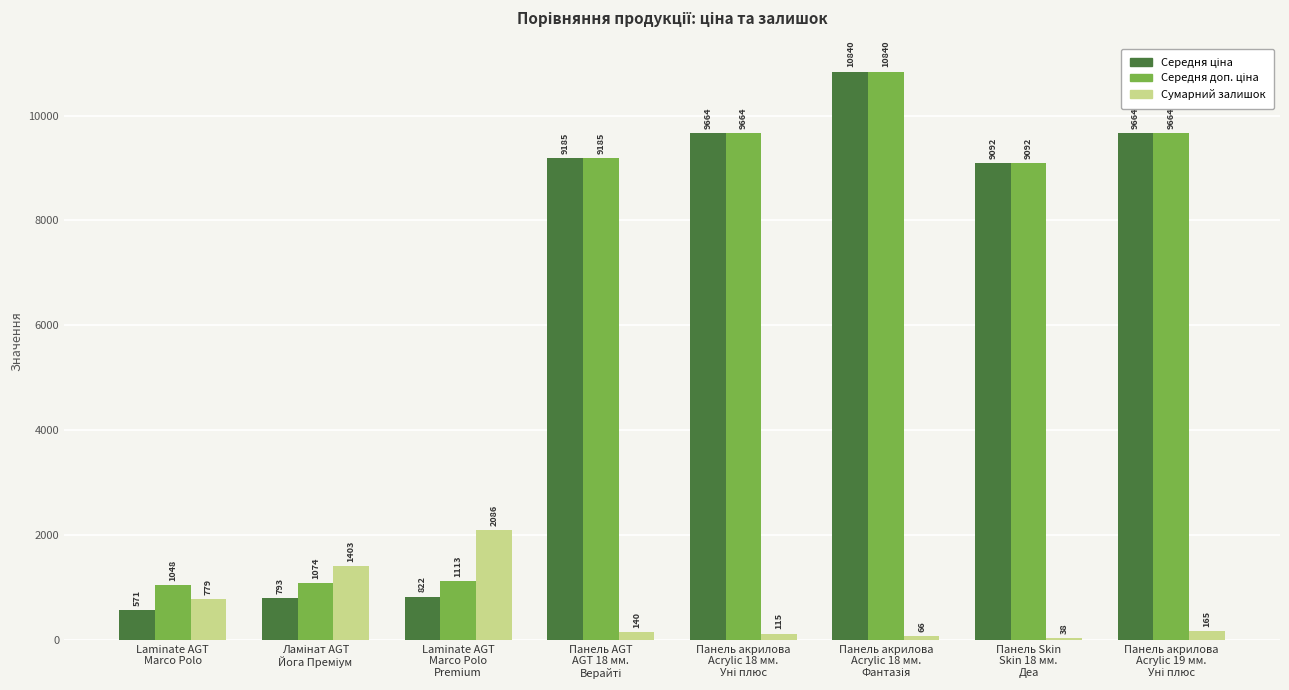

At how many categories does at least one series exceed 2933?

5